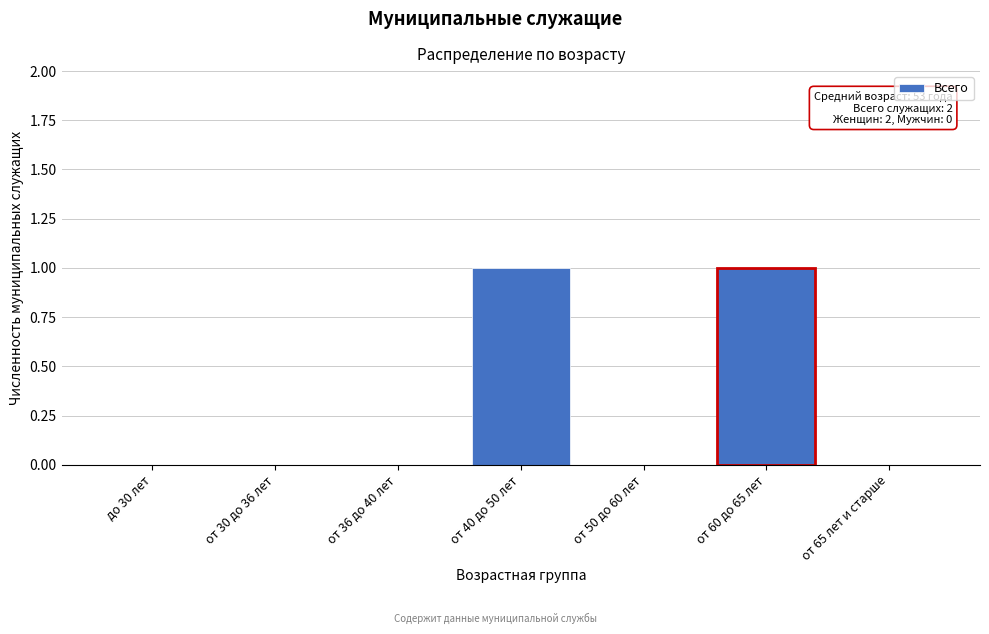

Reading left to right, transcribe all the data shown in this chart.

до 30 лет=0	от 30 до 36 лет=0	от 36 до 40 лет=0	от 40 до 50 лет=1	от 50 до 60 лет=0	от 60 до 65 лет=1	от 65 лет и старше=0